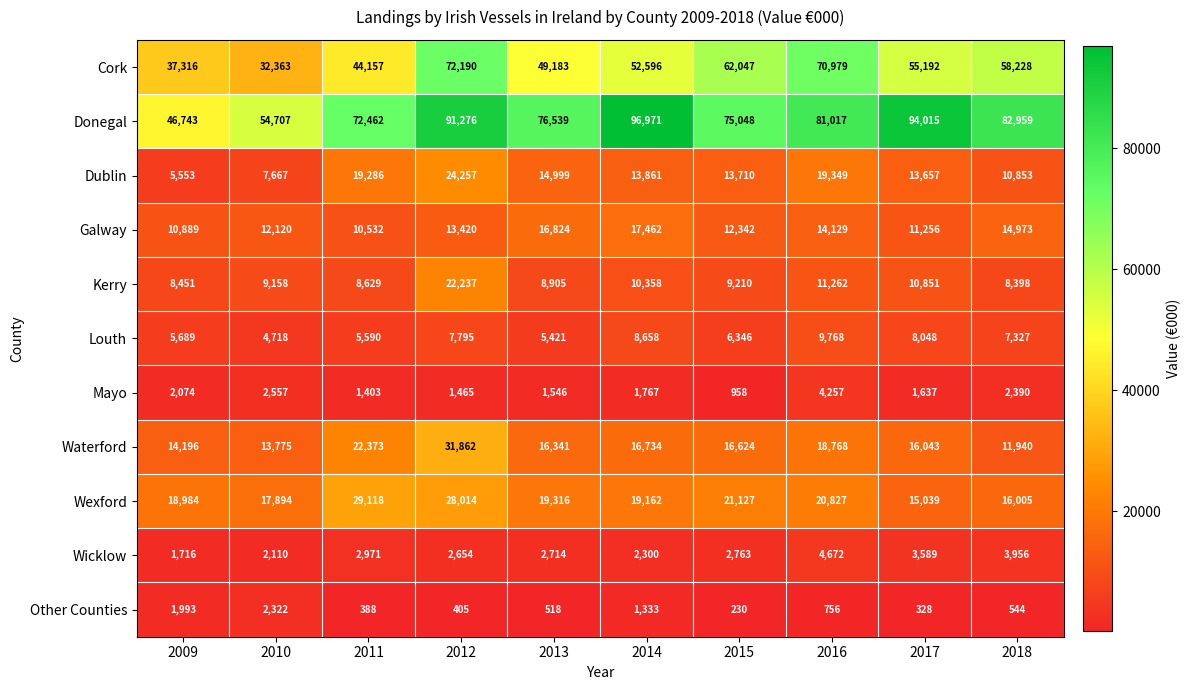

Rank the series by their maximum value, from lowest to highest.

Other Counties, Mayo, Wicklow, Louth, Galway, Kerry, Dublin, Wexford, Waterford, Cork, Donegal